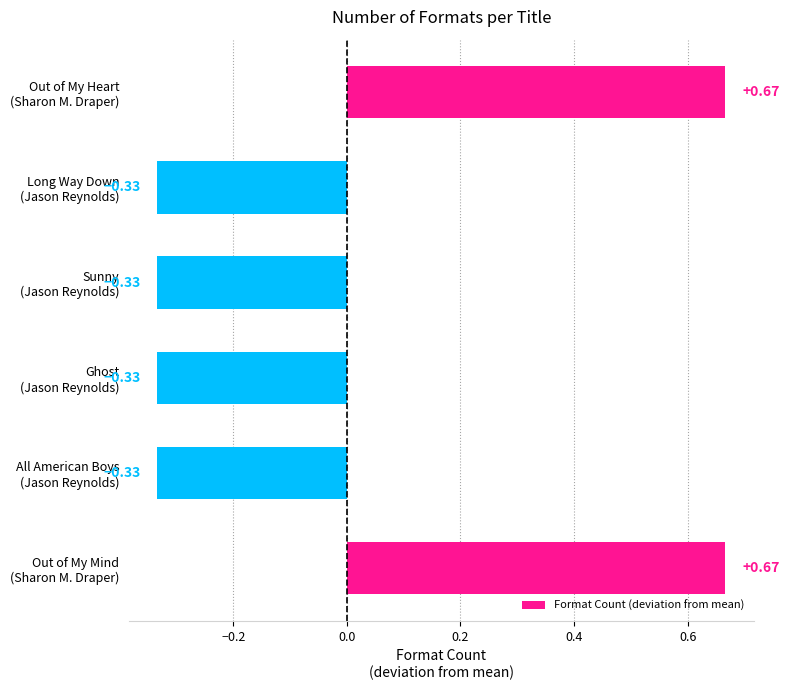

What is the difference between the maximum and minimum values?

1.0